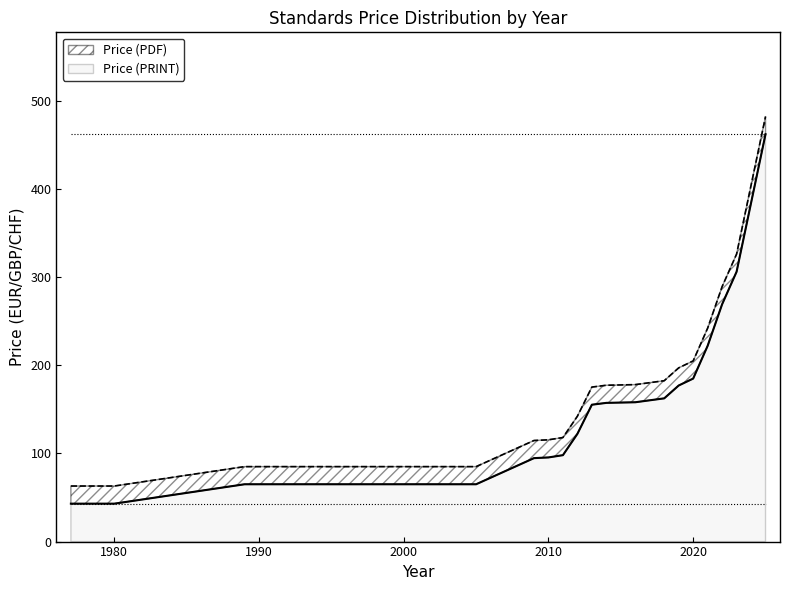

True or false: Price (PRINT) and Price (PDF) cross at least once.

False